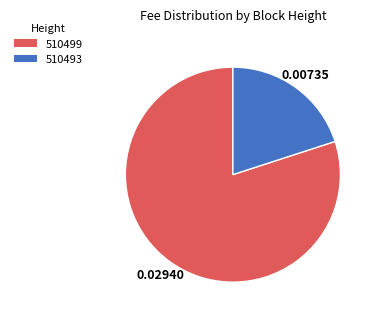

Does 510499 account for over 50% of the chart?

Yes